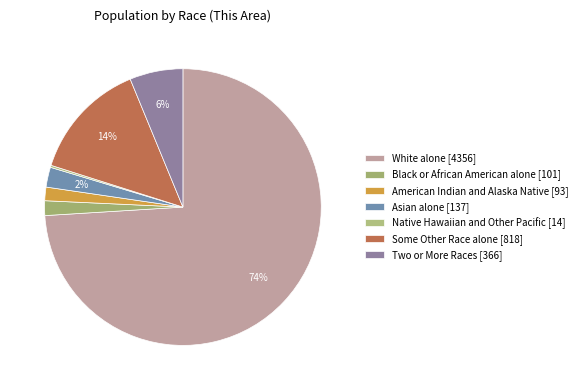

How many slices are in this pie chart?

7